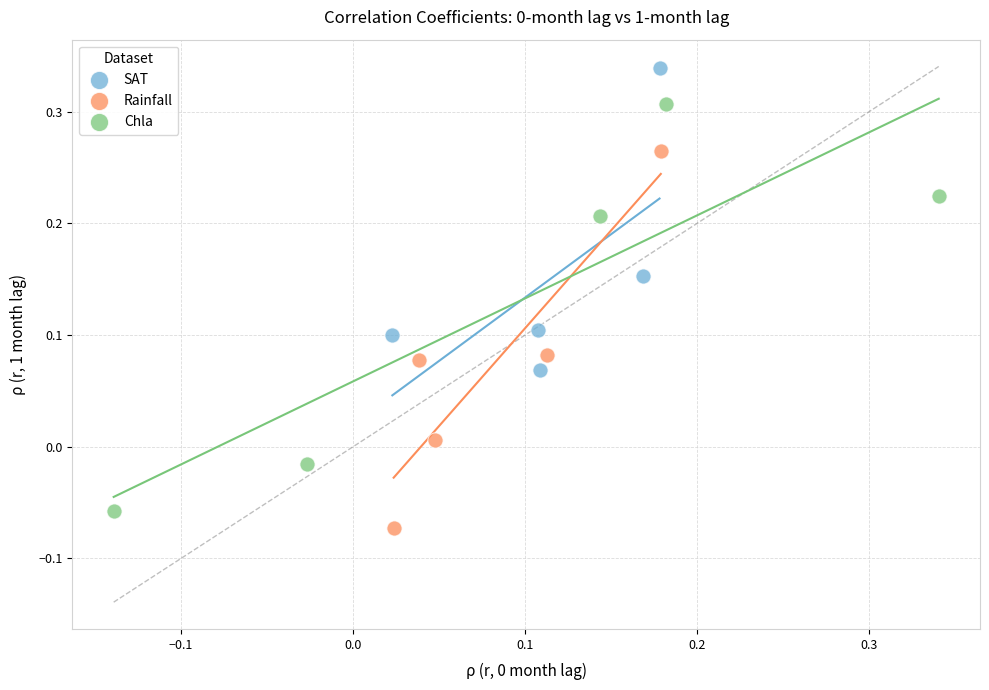

Which series contains the highest Y value?

SAT